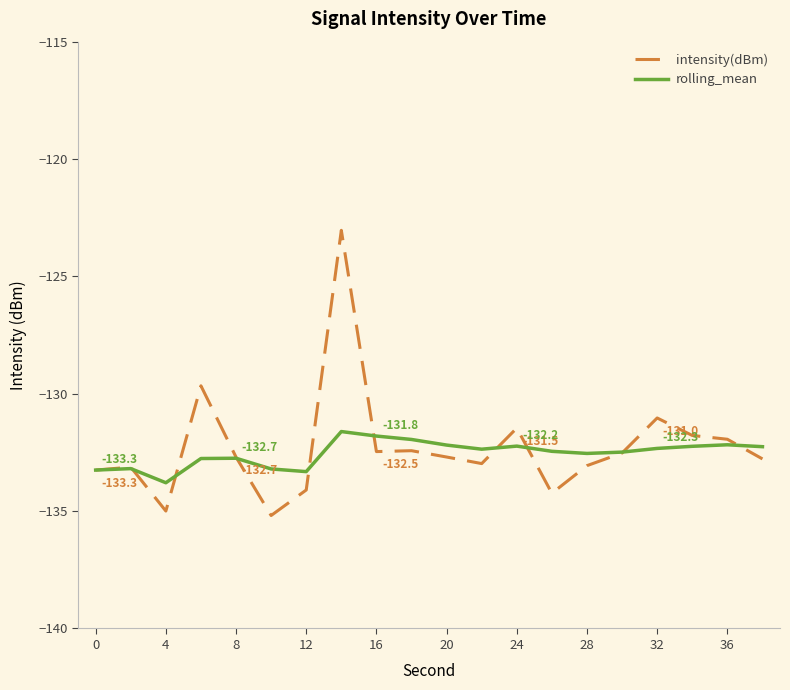

What is the minimum value shown in the chart?

-135.2